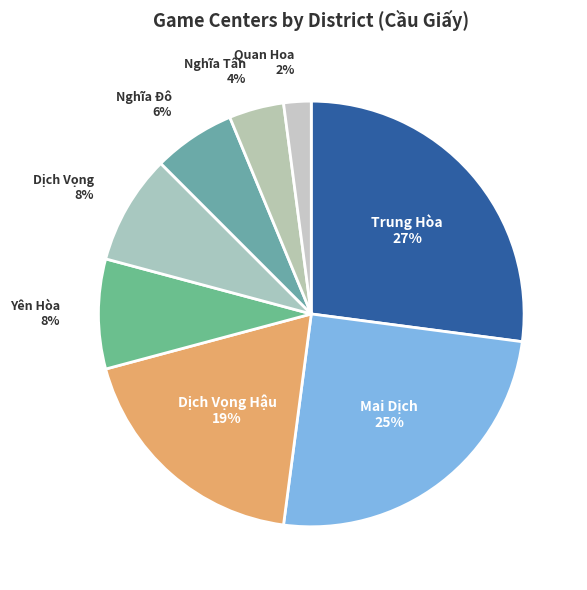

Combined, do Trung Hòa and Nghĩa Tân account for over 50%?

No